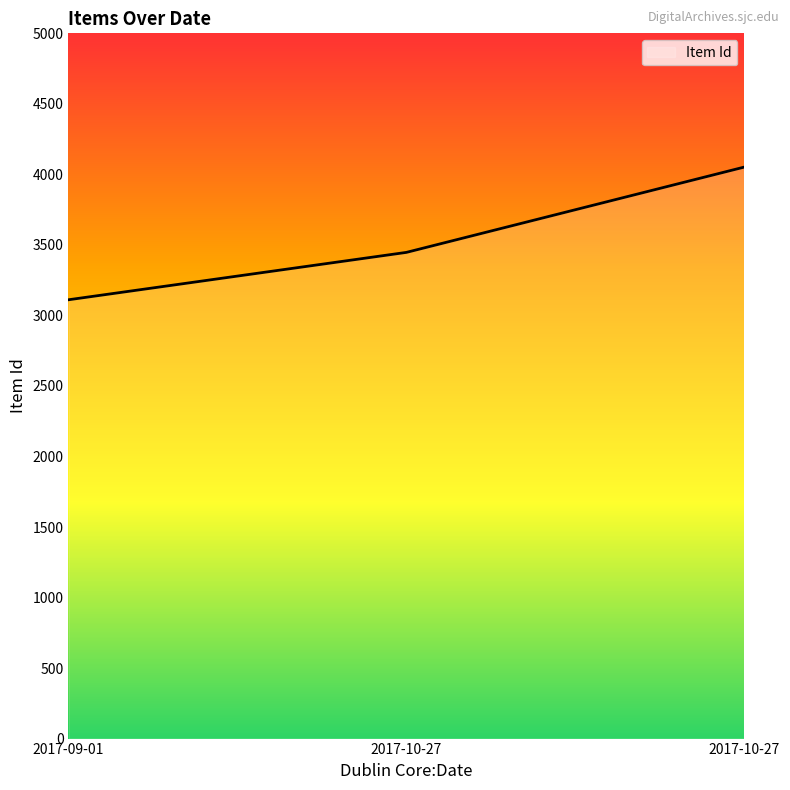

What is the change in value from 2017-09-01 to 2017-10-27?

+336